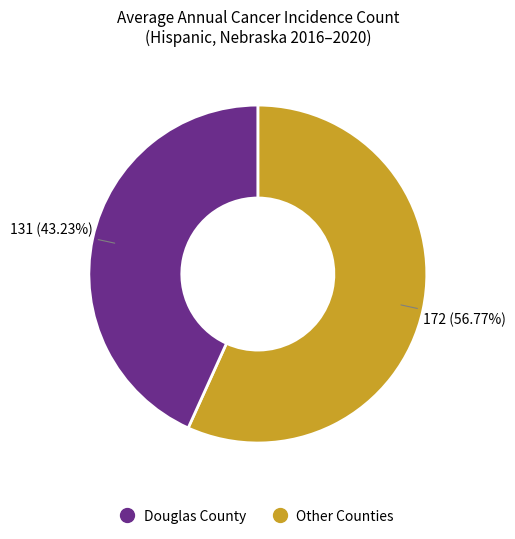

Is there a majority slice in this chart?

Yes